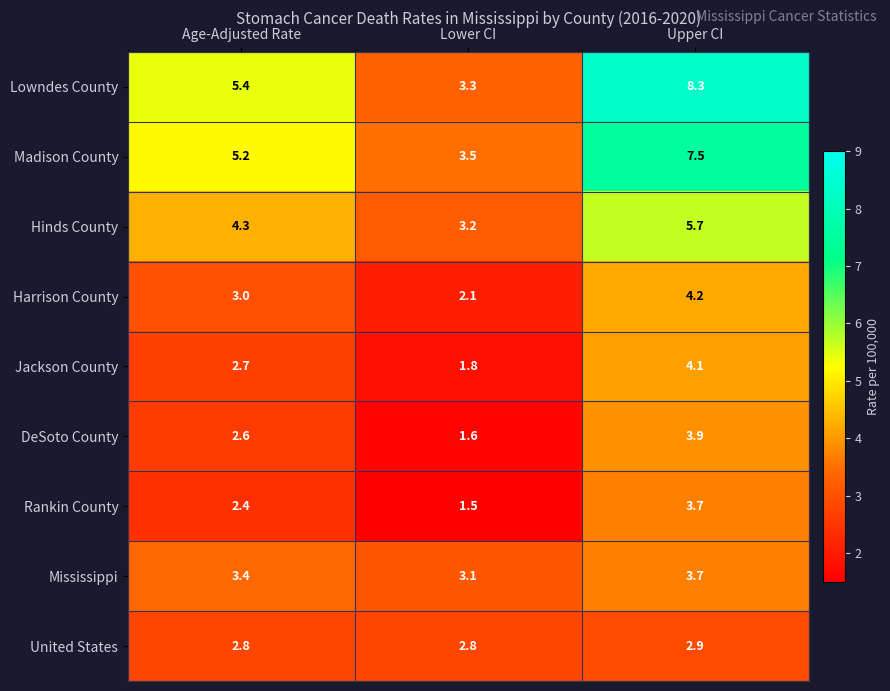

What is the highest value of the Jackson County series?

4.1